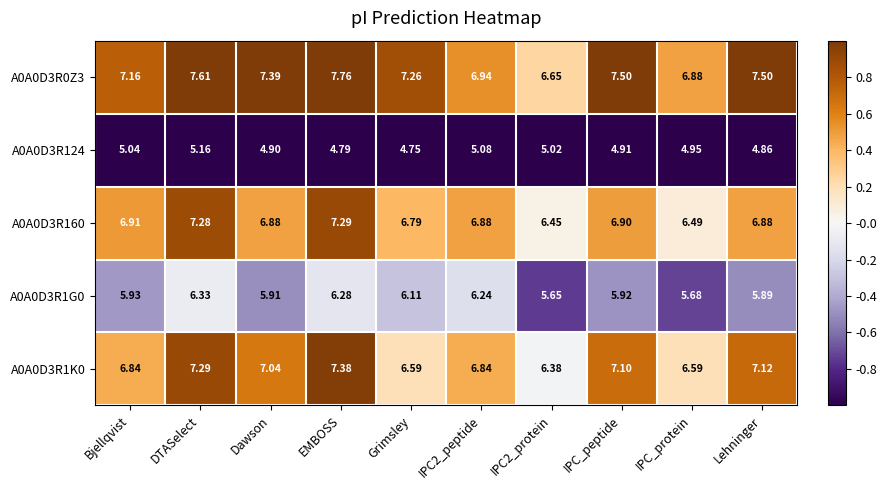

Which series has the largest total across all categories?

A0A0D3R0Z3